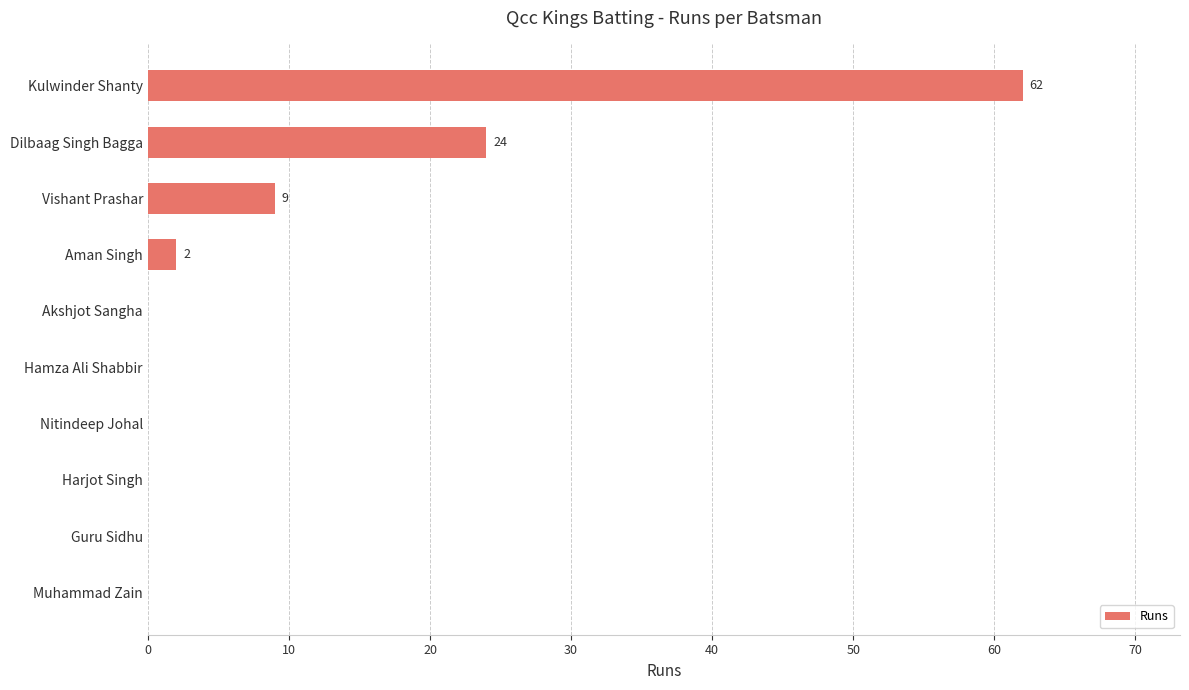

What is the change in value from Vishant Prashar to Kulwinder Shanty?

+53